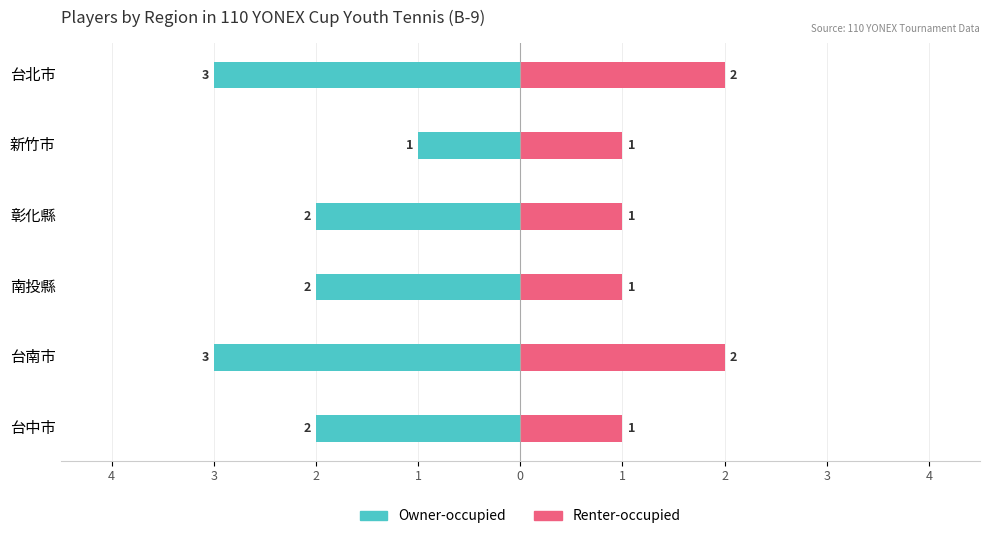

At 新竹市, list the series in order from smallest to largest.

Owner-occupied, Renter-occupied